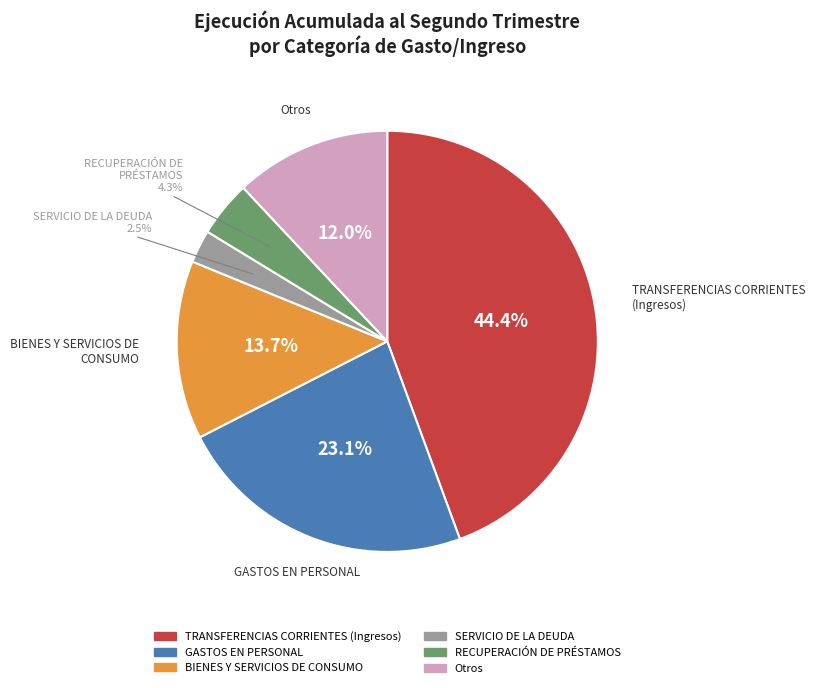

To the nearest percent, what is the average slice percentage?

17%